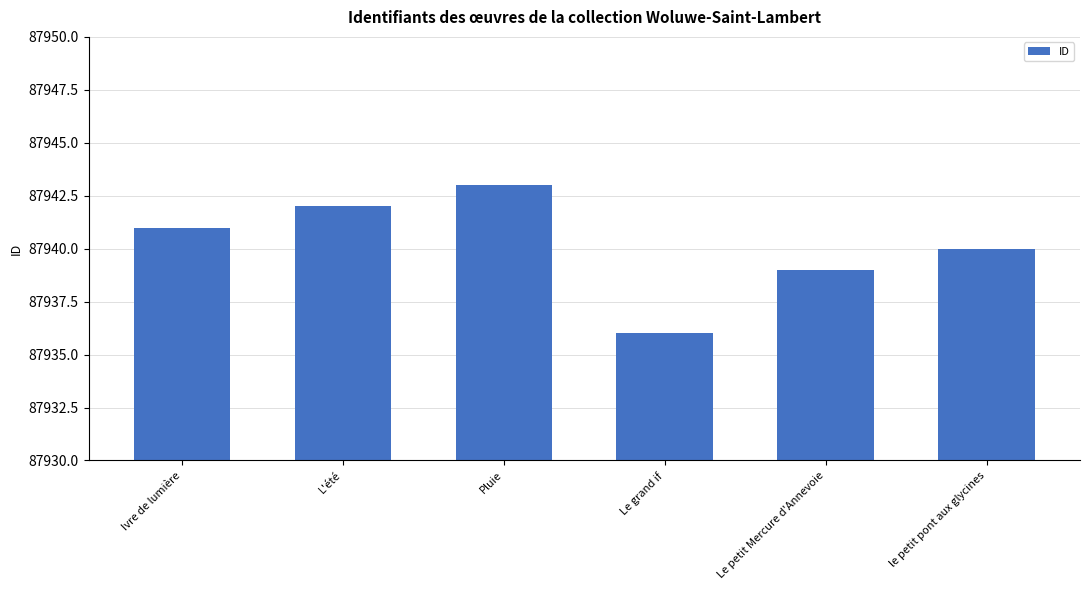

Count the values in the range 87939 to 87942.

4